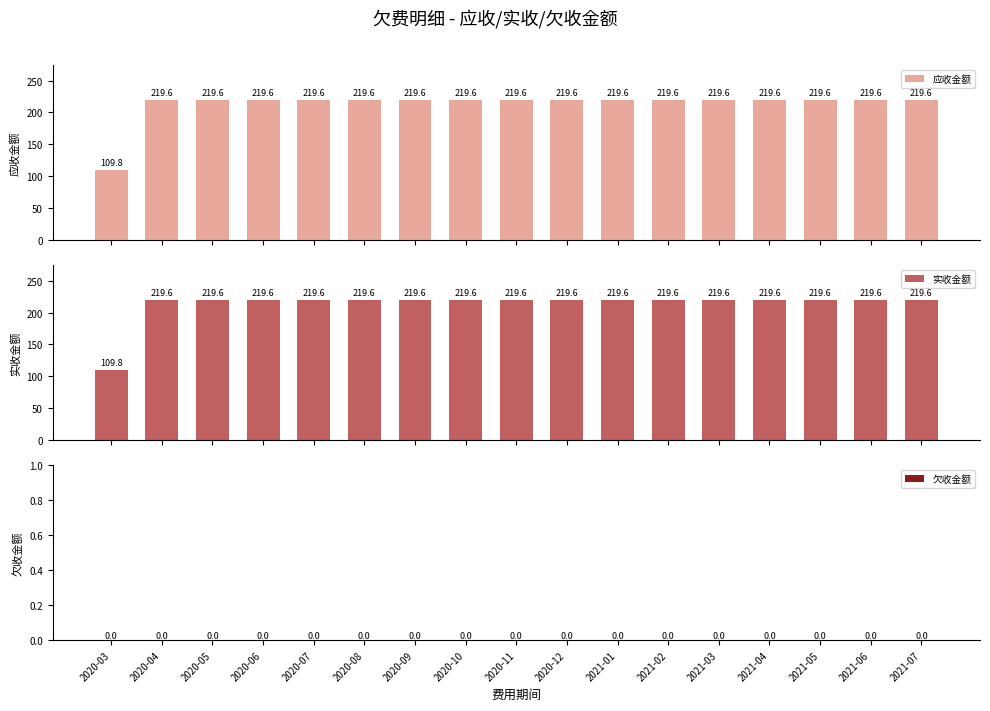

At how many categories does at least one series exceed 186?

16